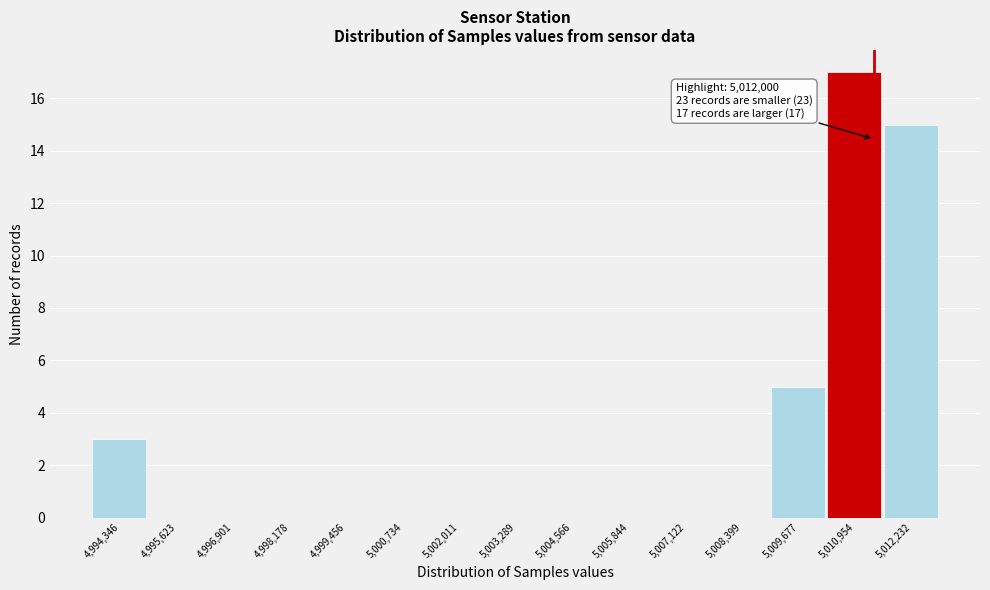

Reading right to left, list all the values displayed in this chart.

5,012,232=15	5,010,954=17	5,009,677=5	5,008,399=0	5,007,122=0	5,005,844=0	5,004,566=0	5,003,289=0	5,002,011=0	5,000,734=0	4,999,456=0	4,998,178=0	4,996,901=0	4,995,623=0	4,994,346=3